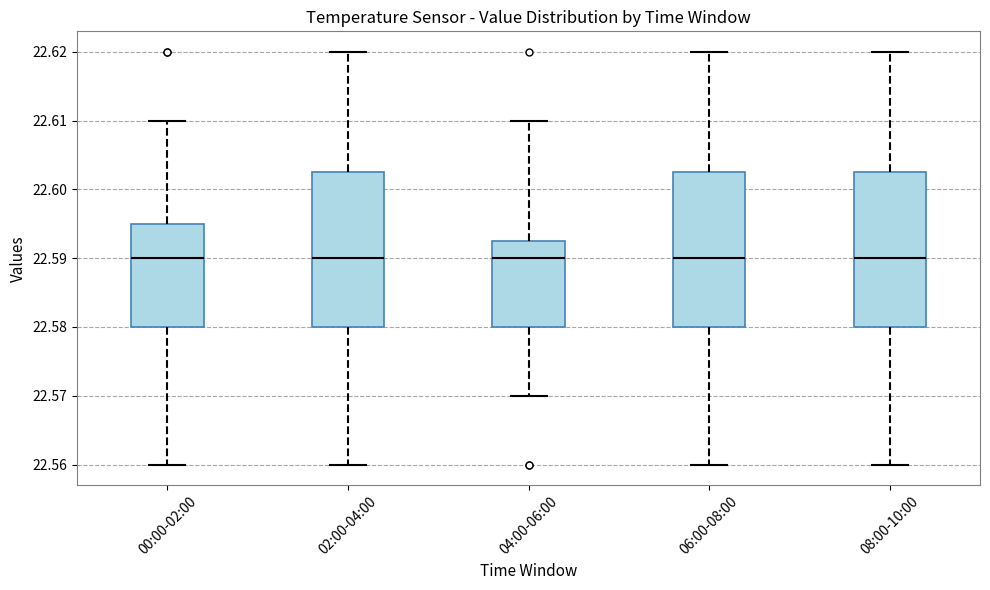

Where does the lower whisker of the box for 02:00-04:00 end on the y-axis? The values are not printed on the chart, so give them approximately, as read against the axis.

22.560